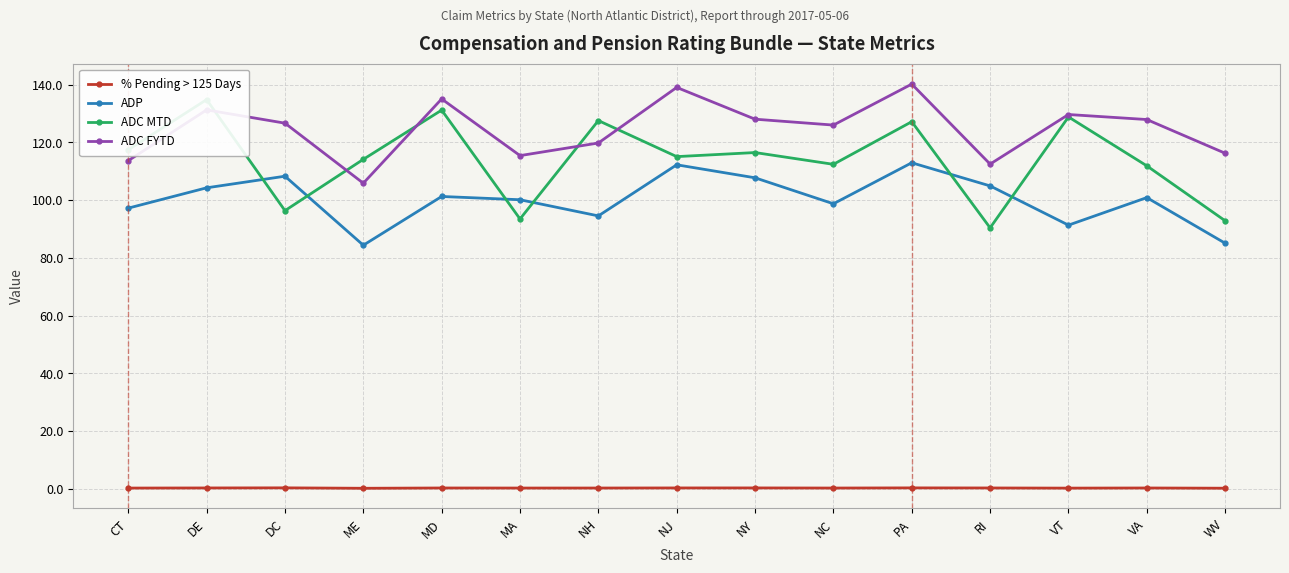

What is the difference between the ADC FYTD values at MA and ME?

9.6